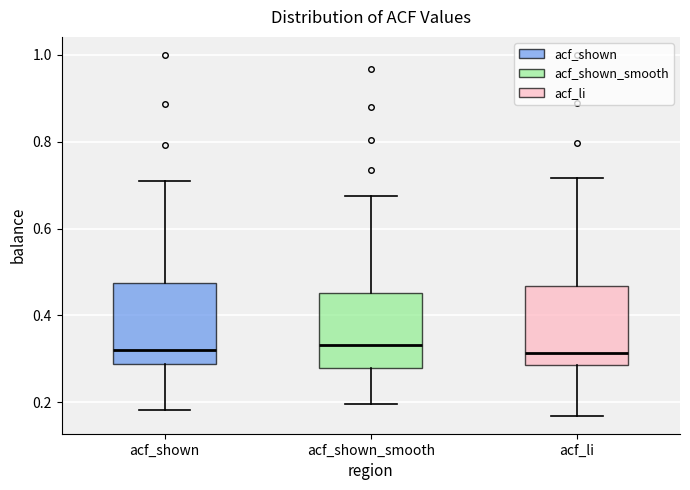

Reading left to right, read every box against the y-axis: the position of its median line, the range the box covers, and the ends of its whiskers. The values are not printed on the chart, so give them approximately, as read against the axis.

acf_shown: median 0.32, box 0.28 to 0.48, whiskers 0.18 to 0.70
acf_shown_smooth: median 0.34, box 0.28 to 0.46, whiskers 0.20 to 0.68
acf_li: median 0.32, box 0.28 to 0.46, whiskers 0.16 to 0.72